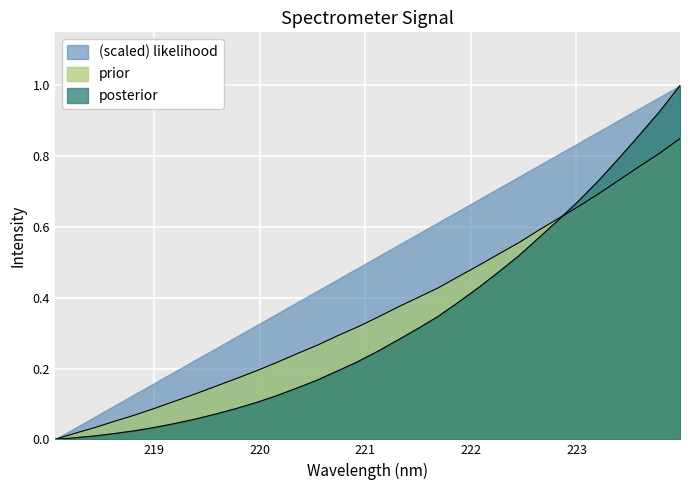

Rank the series by their average value, from lowest to highest.

posterior, prior, (scaled) likelihood